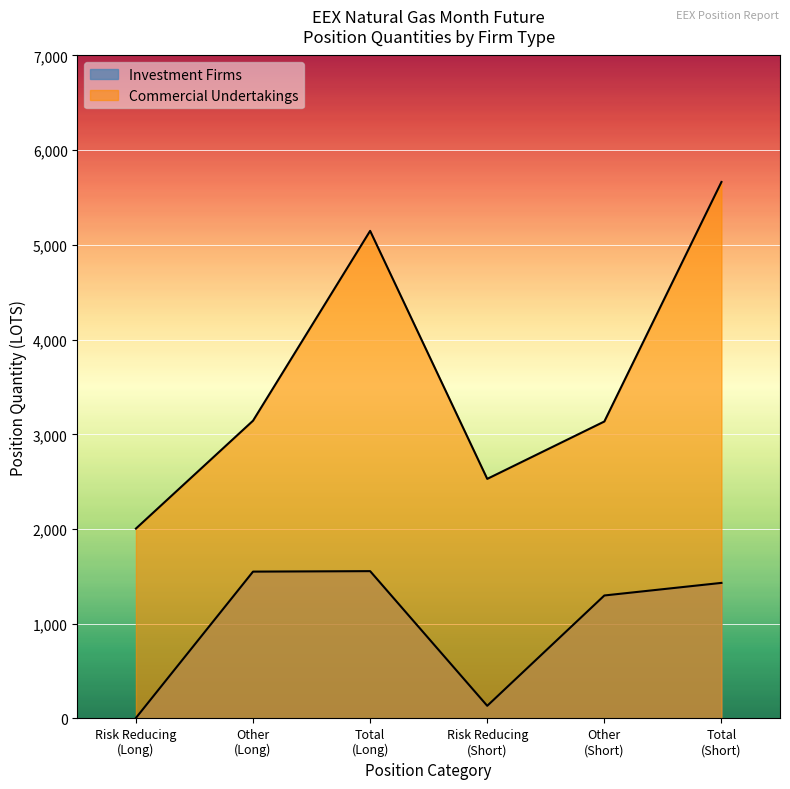

Does the chart display data point markers on the line(s)?

No